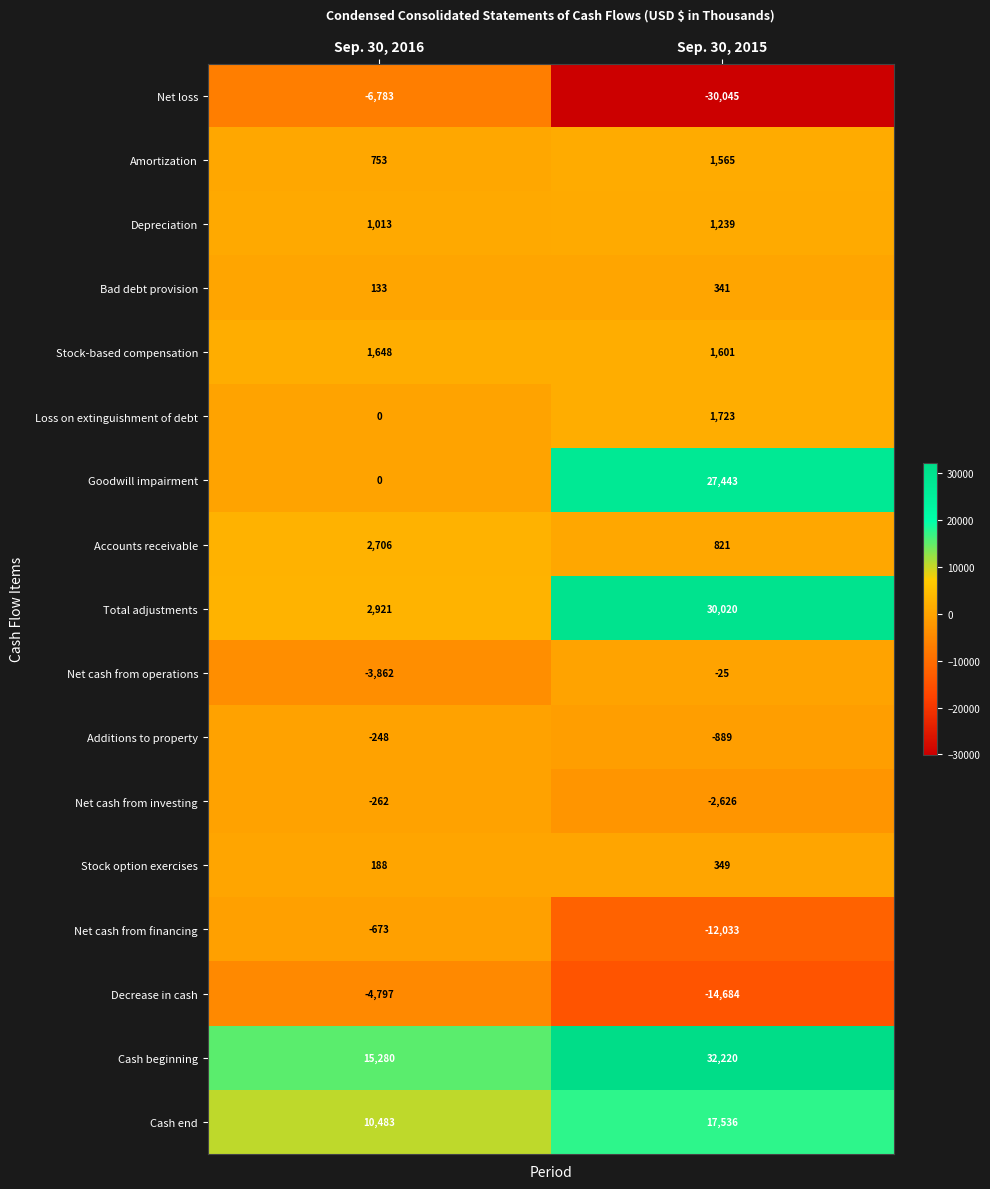

At Sep. 30, 2015, list the series in order from smallest to largest.

Net loss, Decrease in cash, Net cash from financing, Net cash from investing, Additions to property, Net cash from operations, Bad debt provision, Stock option exercises, Accounts receivable, Depreciation, Amortization, Stock-based compensation, Loss on extinguishment of debt, Cash end, Goodwill impairment, Total adjustments, Cash beginning